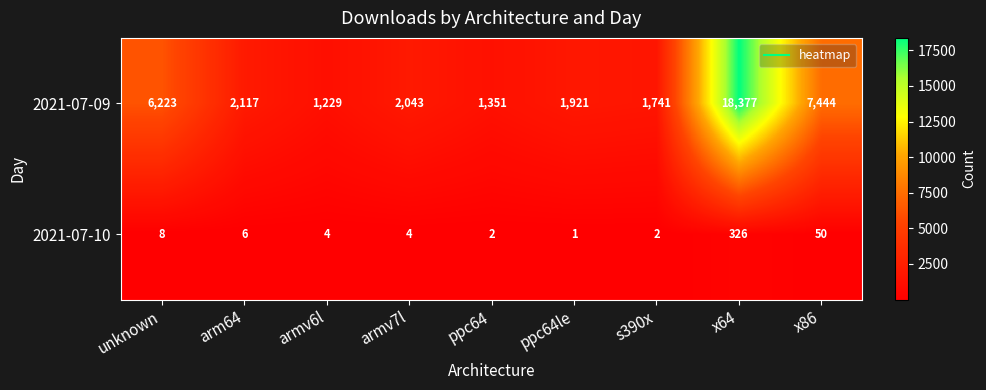

What is the sum of all 2021-07-10 values?

403